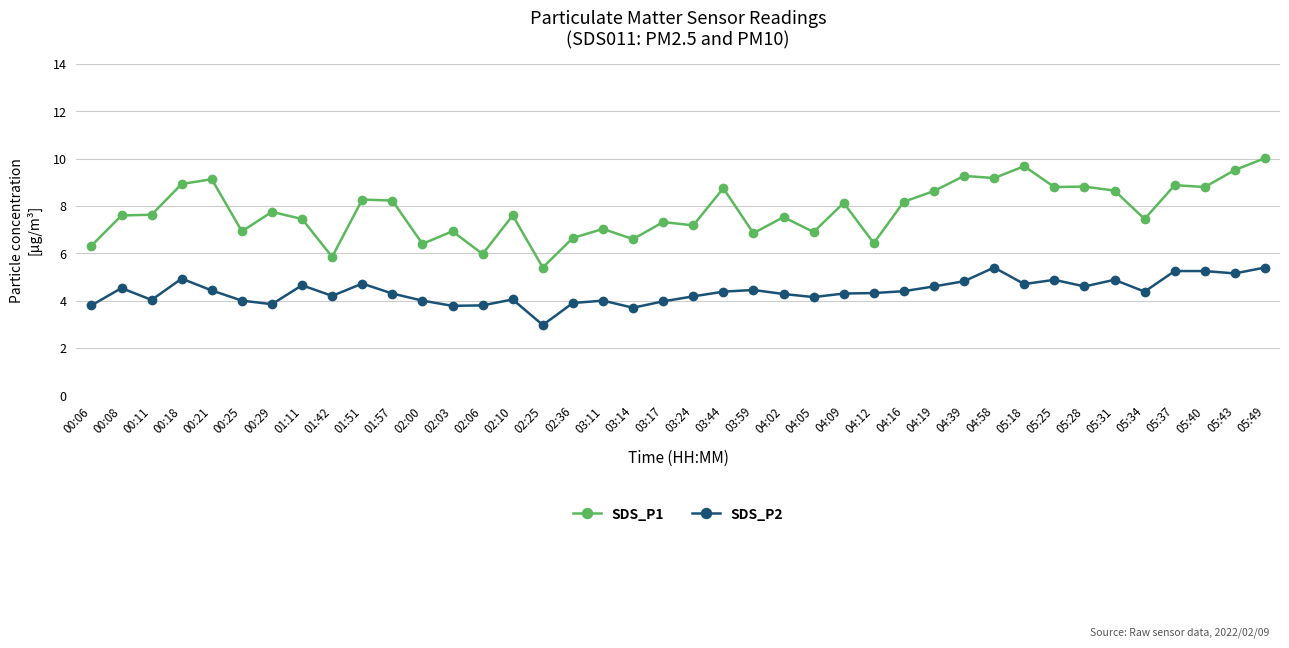

Rank the series by their maximum value, from lowest to highest.

SDS_P2, SDS_P1